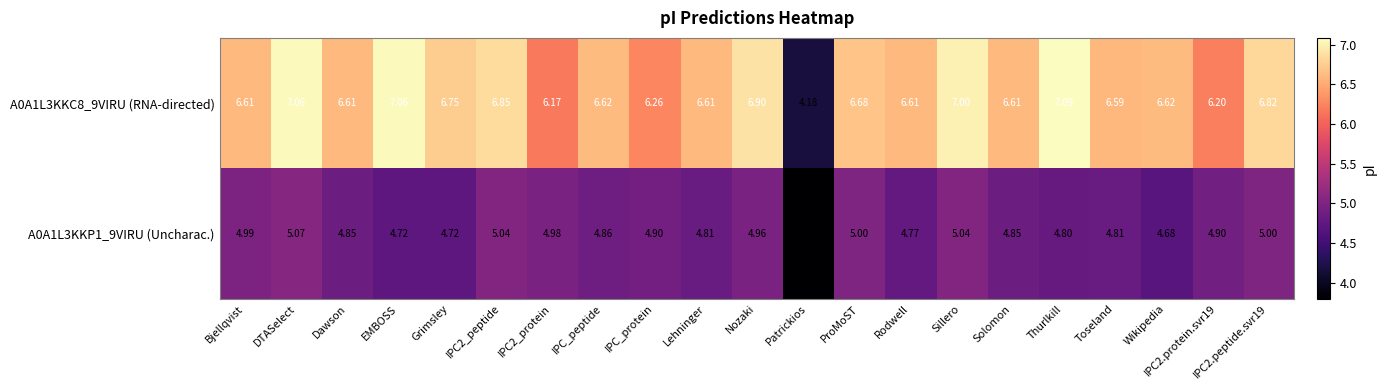

At which label is A0A1L3KKP1_9VIRU (Uncharac.) closest to 4?

Patrickios